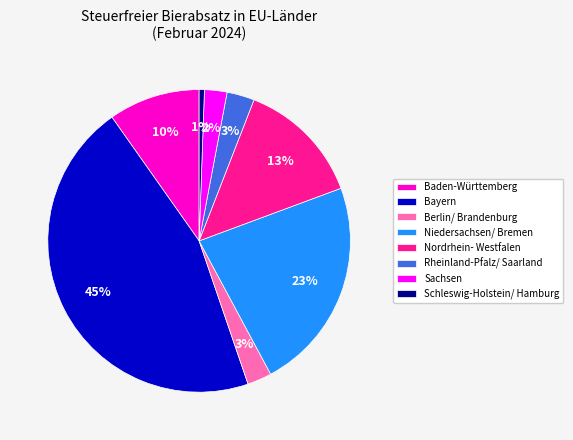

To the nearest percent, what percentage of the pie is Berlin/ Brandenburg?

3%